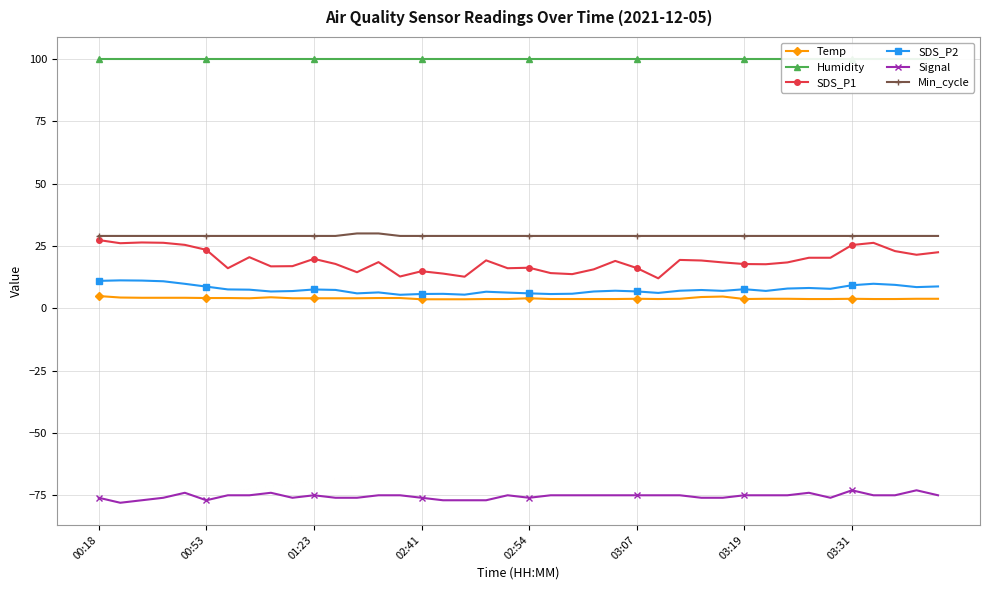

At which category does Temp reach its first local peak?

8